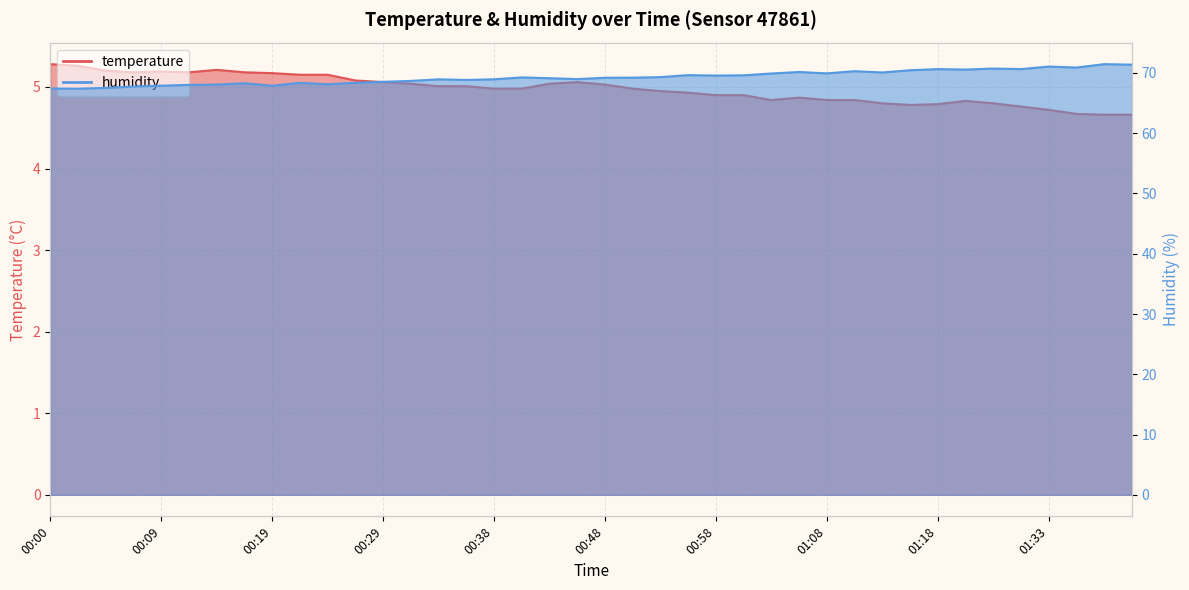

Which series has the widest spread of values?

humidity